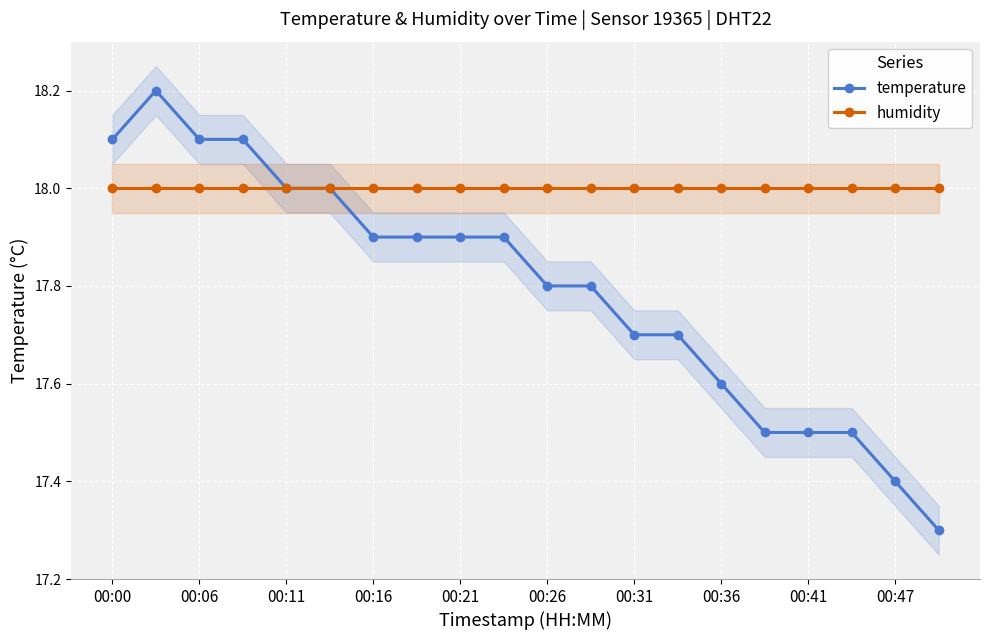

What are all the series names shown in the legend?

temperature, humidity